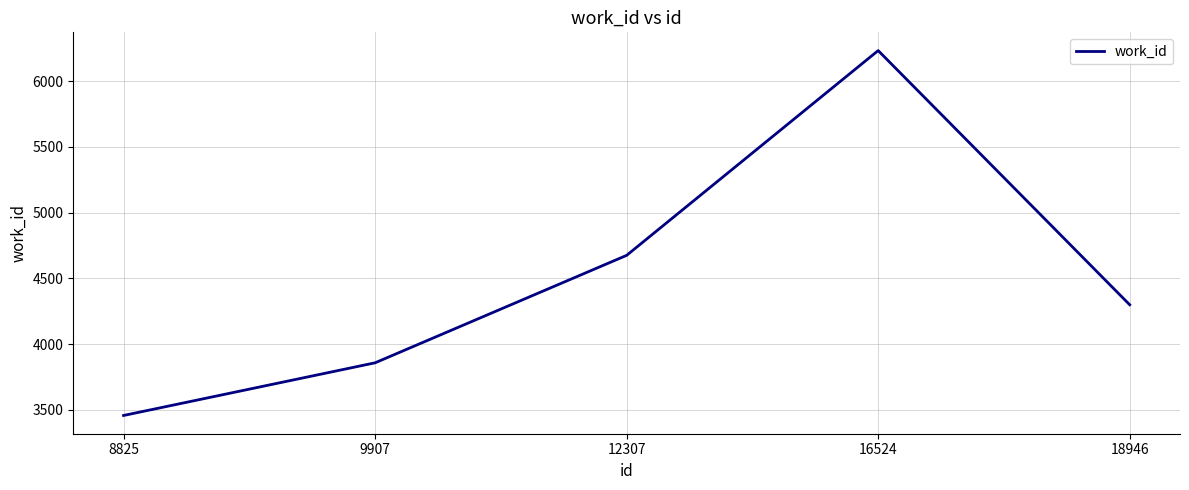

What is the average value?

4504